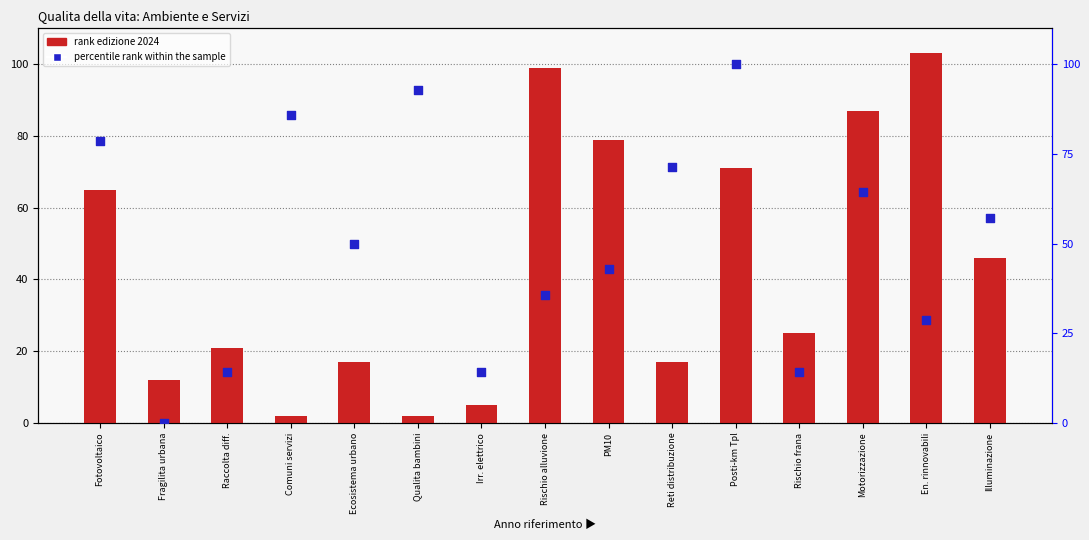

Is the value of percentile rank within the sample at Posti-km Tpl greater than the value of rank edizione 2024 at En. rinnovabili?

No